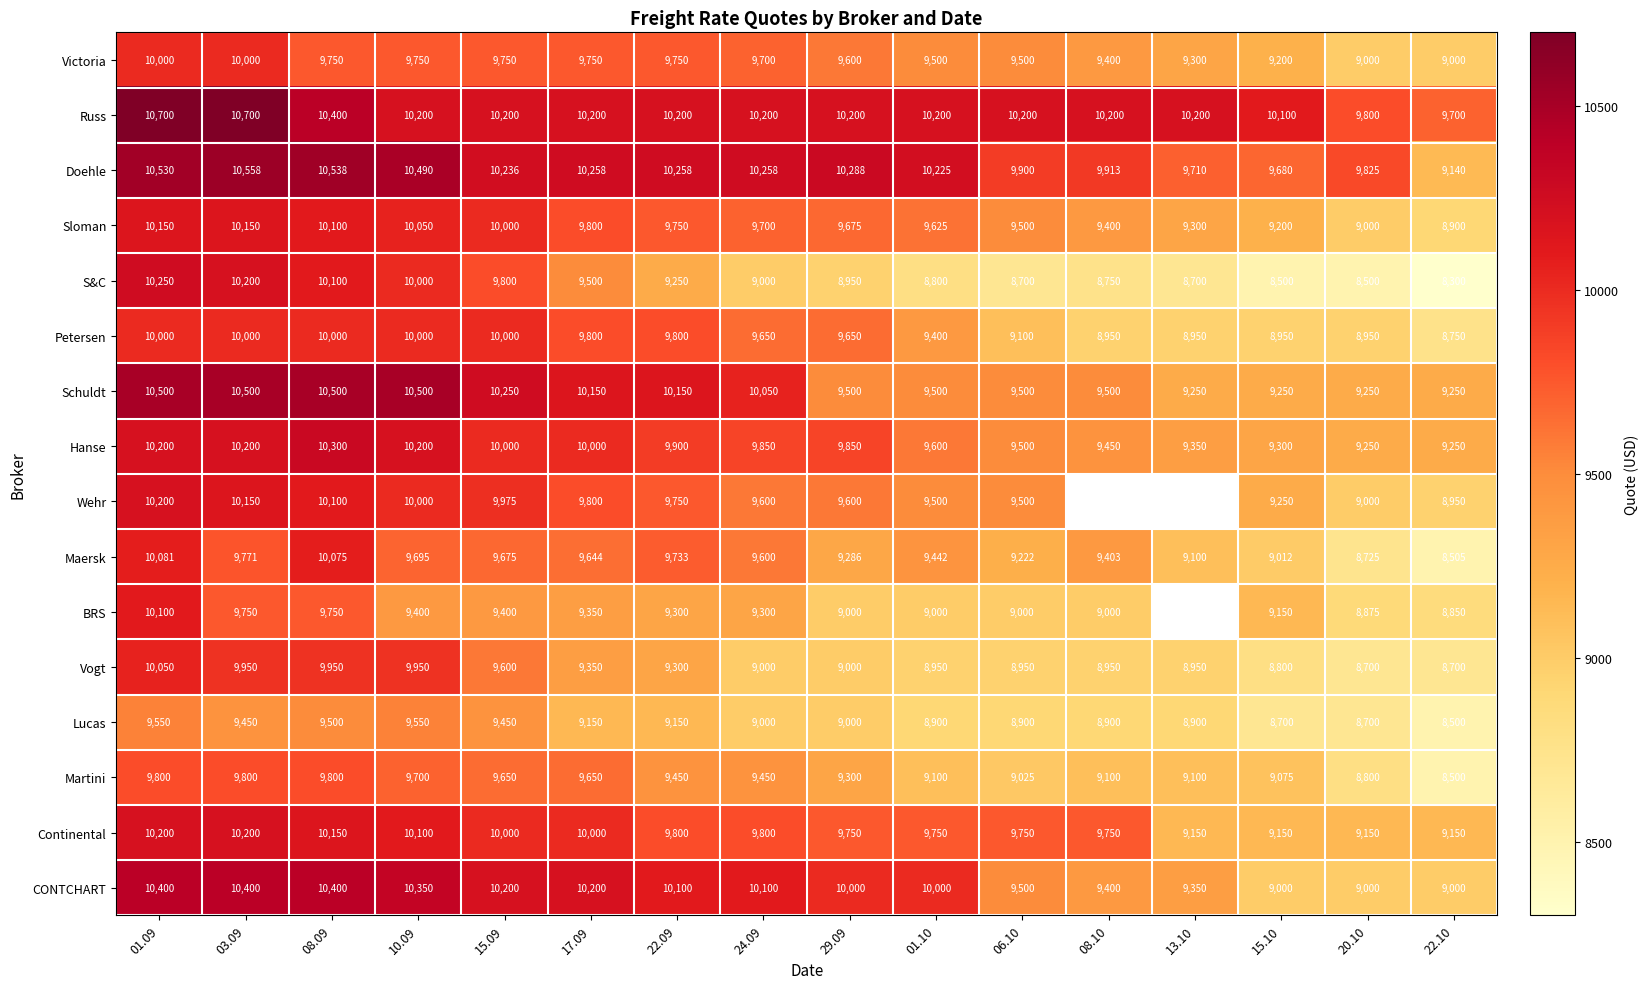

Which series changed the most between 08.09 and 15.10?

S&C